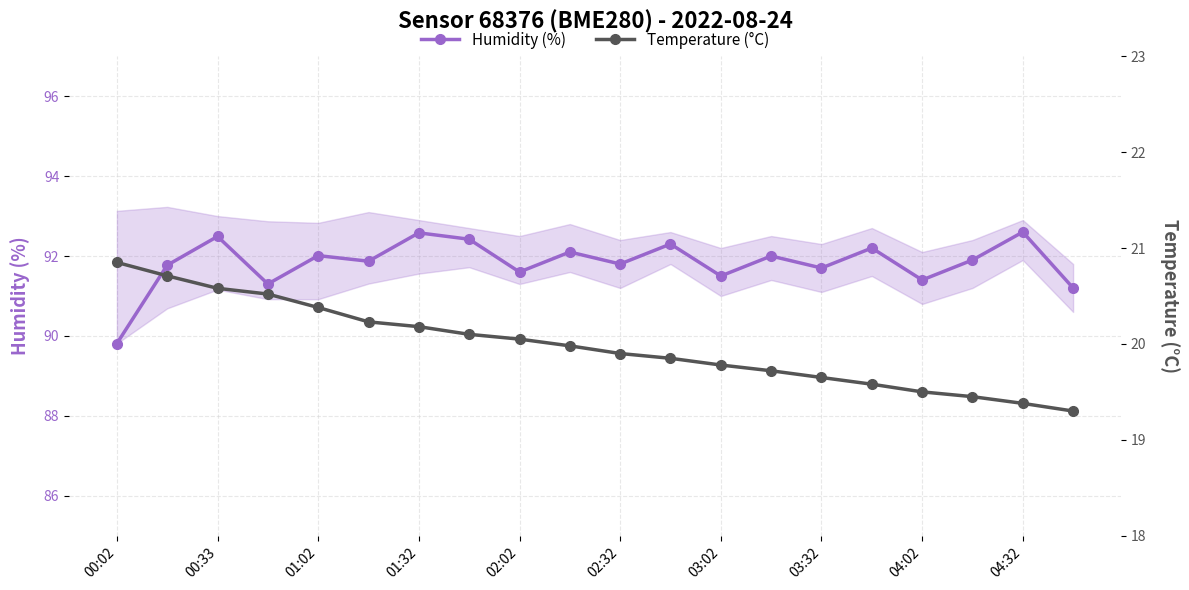

The Humidity (%) series shows 36.6 at 04:02. True or false?

False